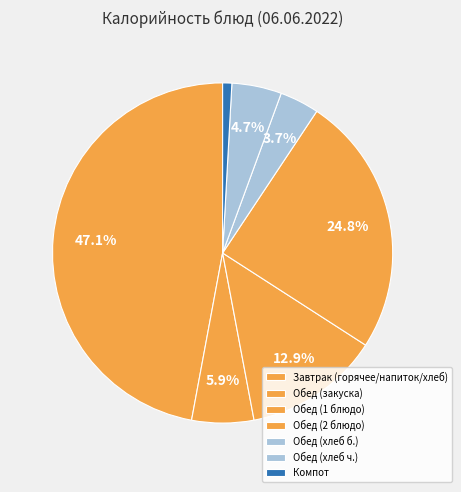

How many slices are in this pie chart?

7